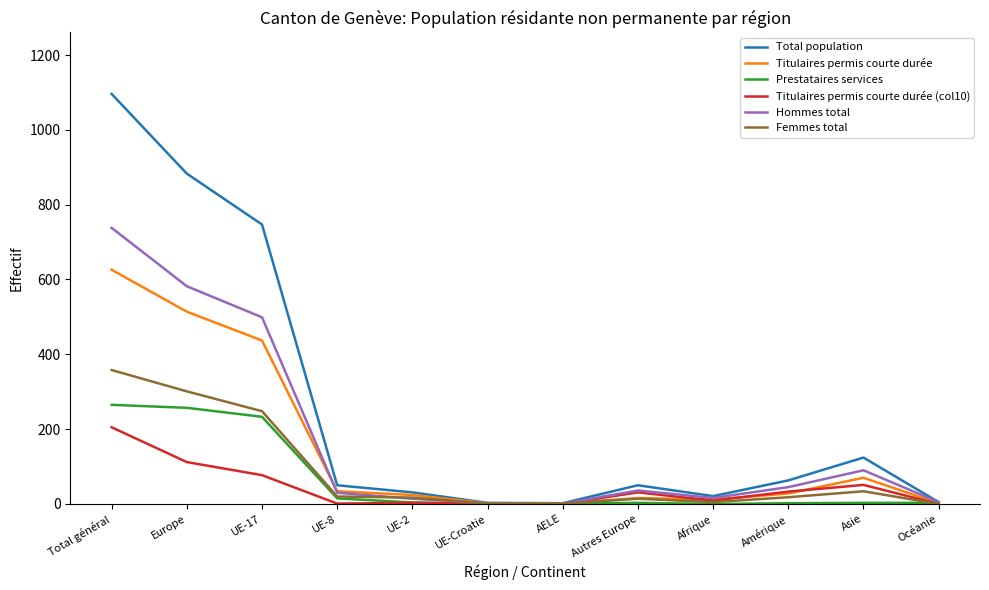

Which label corresponds to the largest value in the chart?

Total général